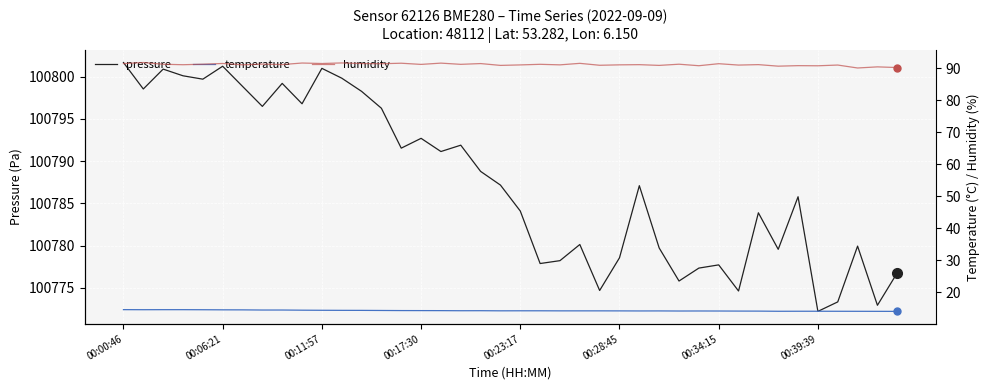

How many data points does each series have?

40